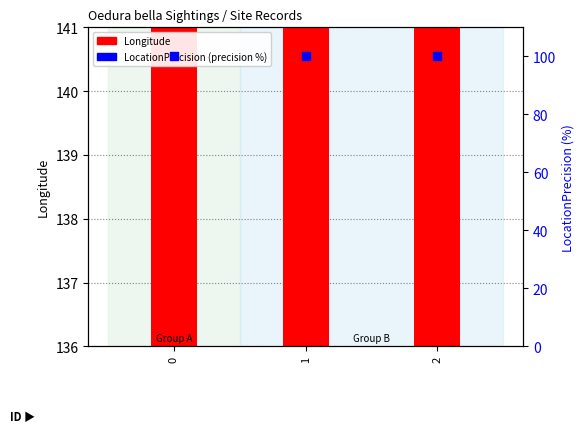

Which series has the largest total across all categories?

Longitude